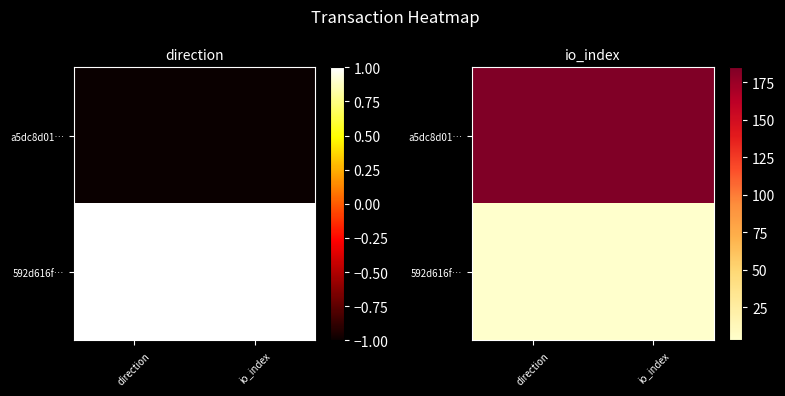

Is the value of a5dc8d01… at io_index greater than the value of 592d616f… at direction?

Yes